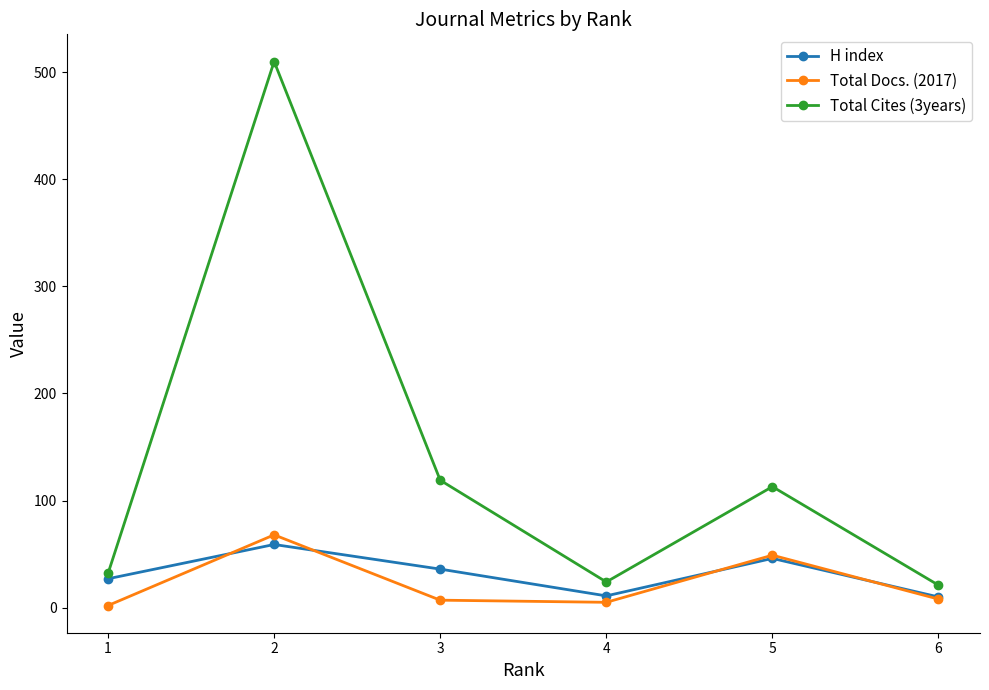

Which series has the largest range (max minus min)?

Total Cites (3years)